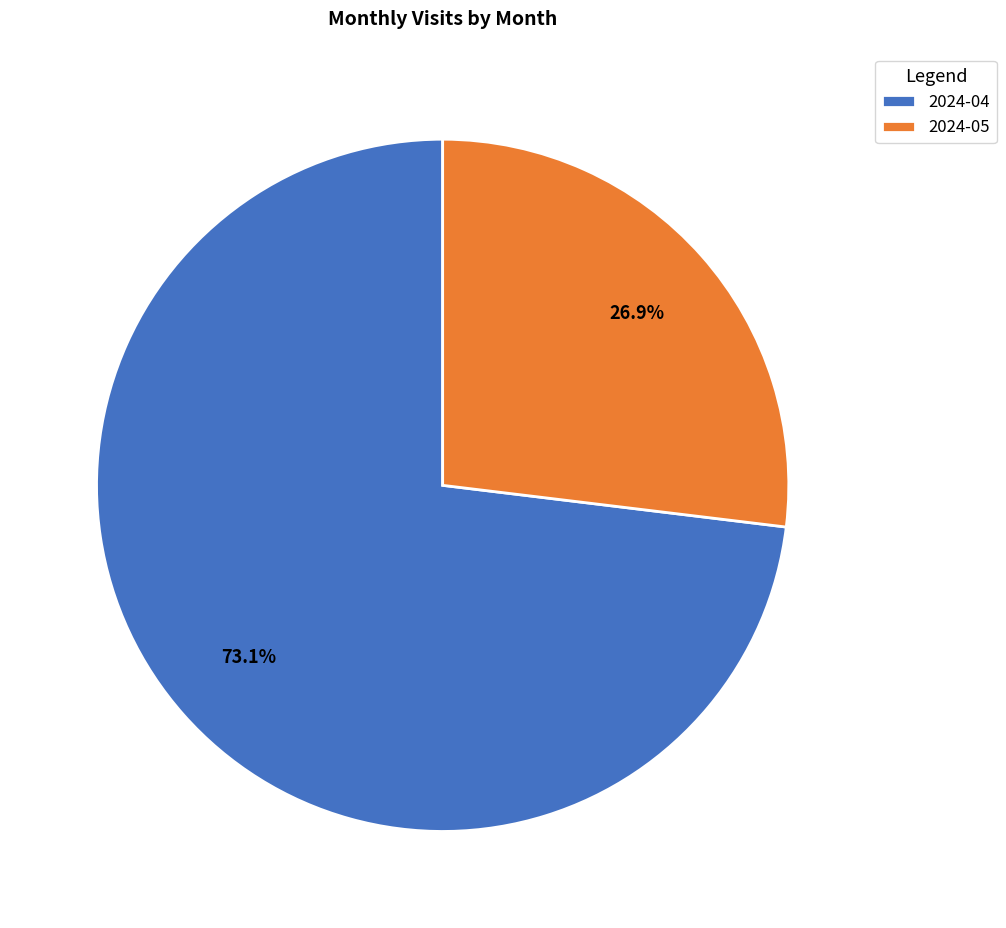

What percentage is the 2024-05 slice, to the nearest percent?

27%